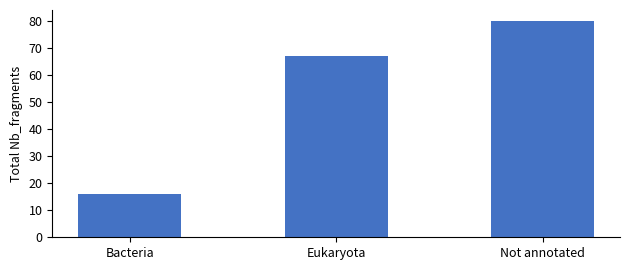

How many bars are there in total?

3